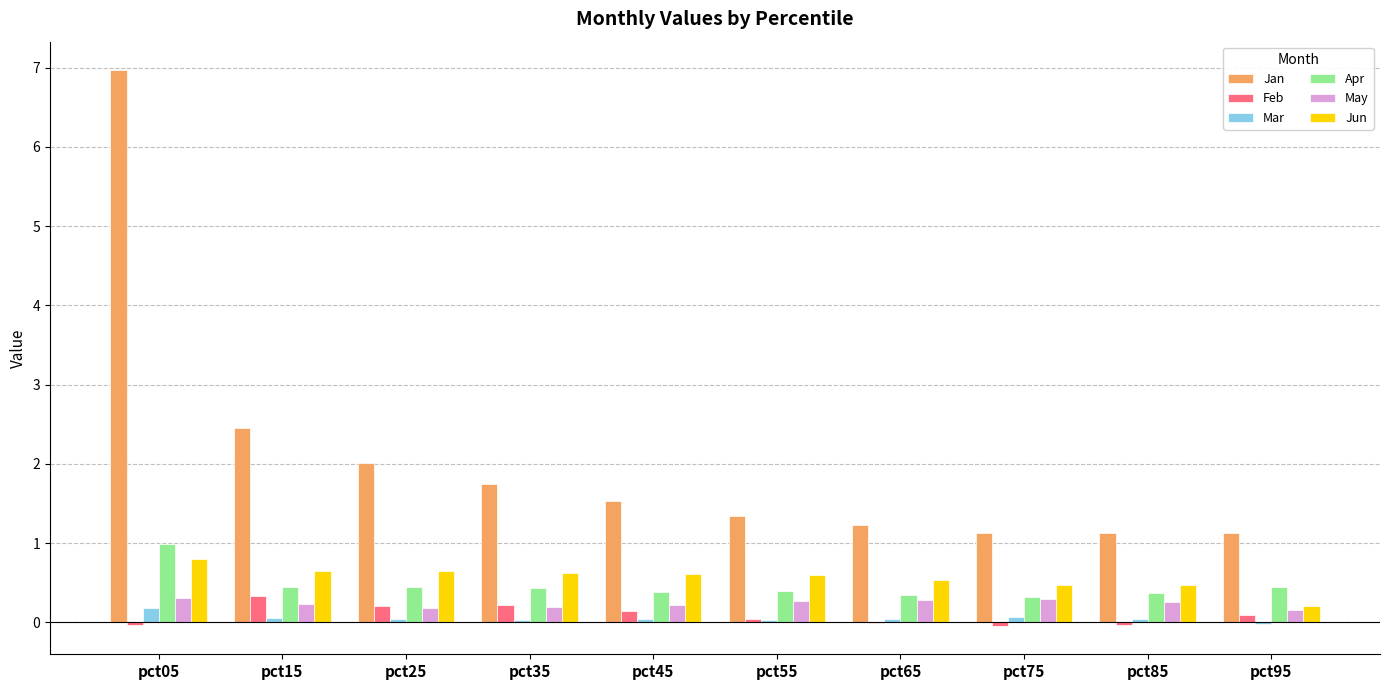

How many data points does each series have?

10